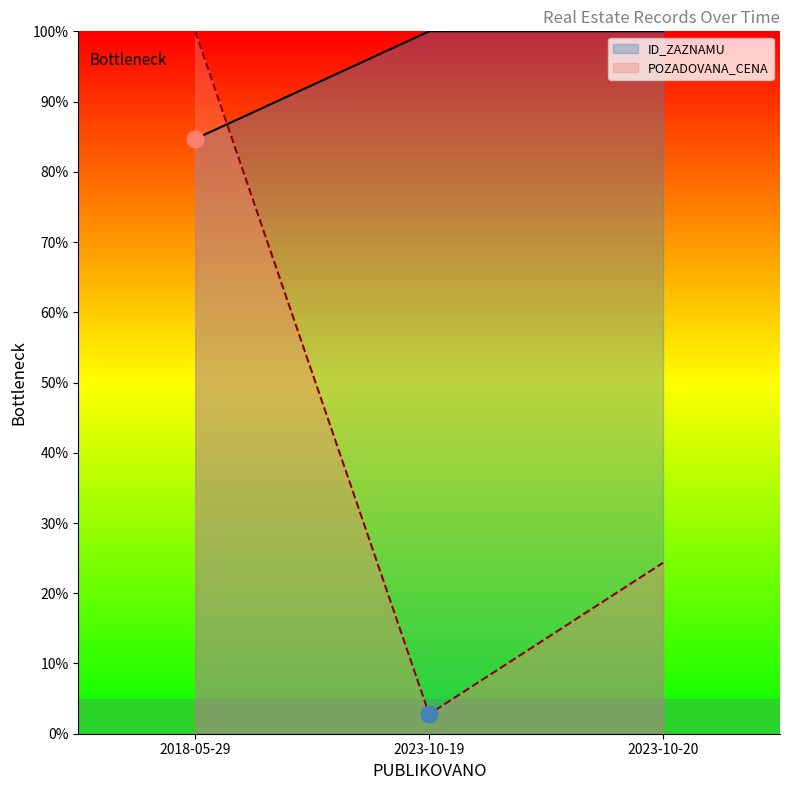

How many values in the POZADOVANA_CENA series exceed 24?

2